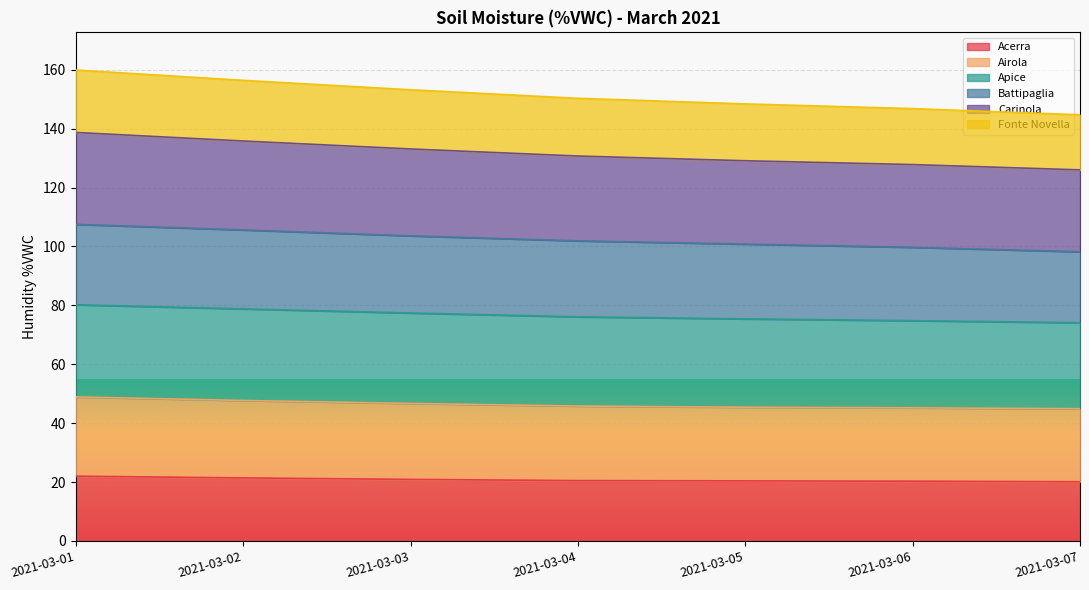

At how many categories does at least one series exceed 58?

7